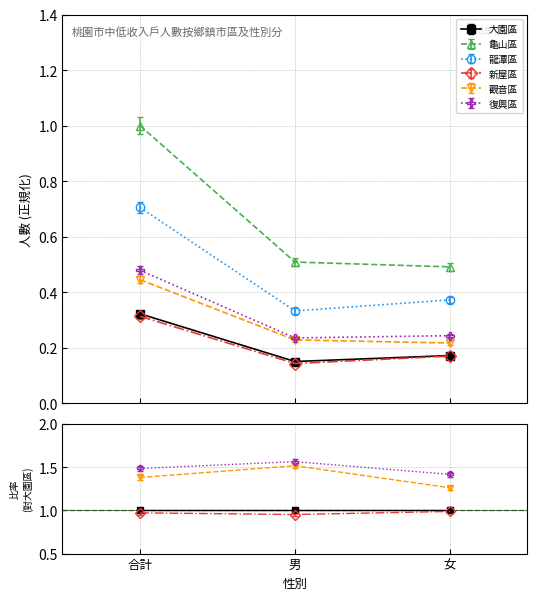

At how many categories does at least one series exceed 0?

3